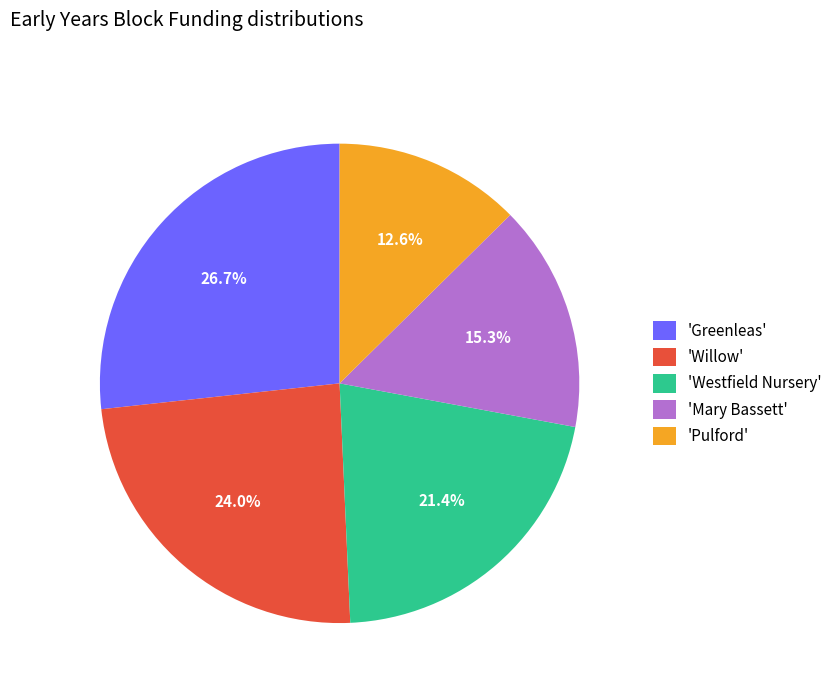

Rank the categories by value from highest to lowest.

'Greenleas', 'Willow', 'Westfield Nursery', 'Mary Bassett', 'Pulford'